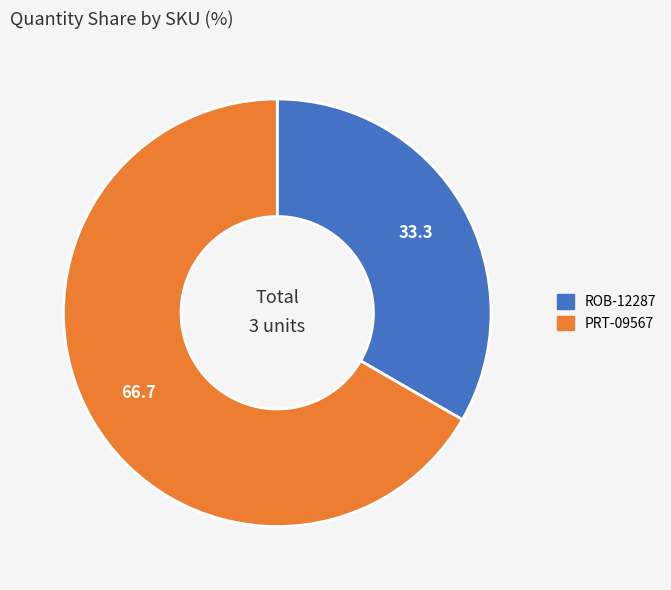

The PRT-09567 slice represents 80% of the pie. True or false?

False